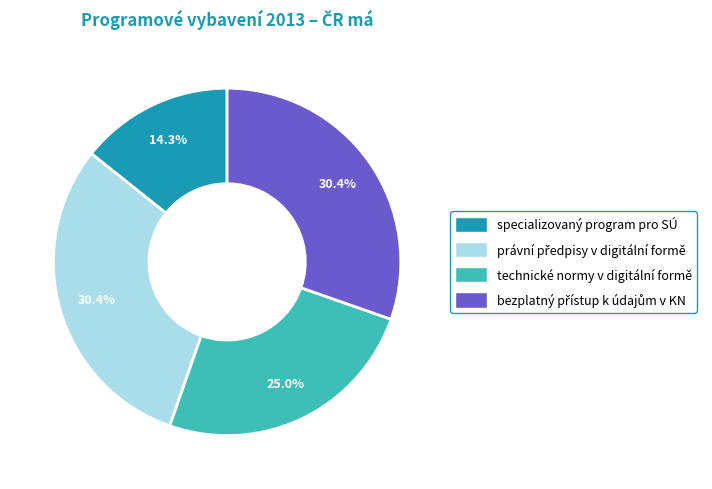

Which category has the smallest portion of the pie?

specializovaný program pro SÚ